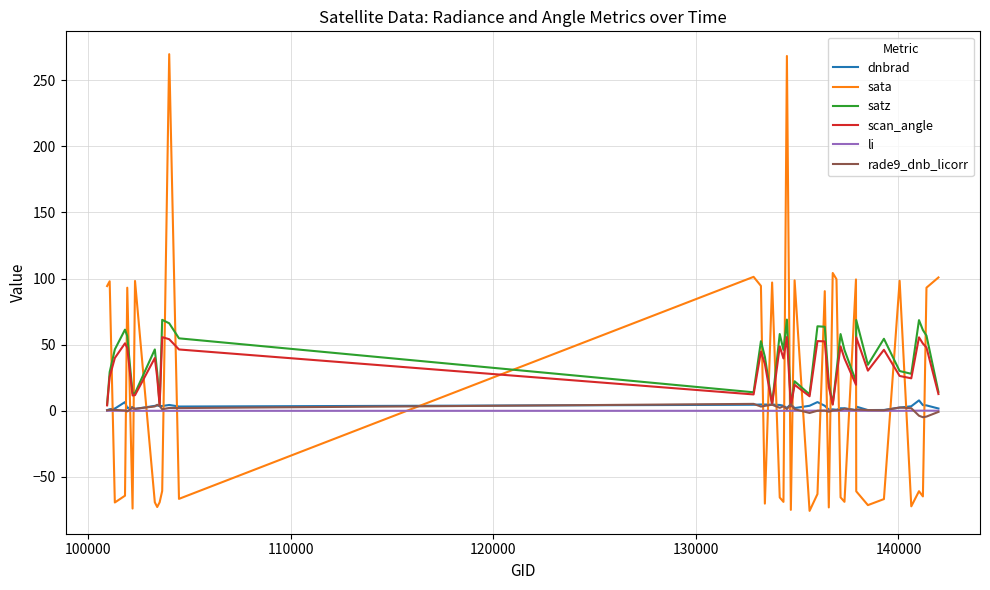

How many distinct data groups are displayed?

6